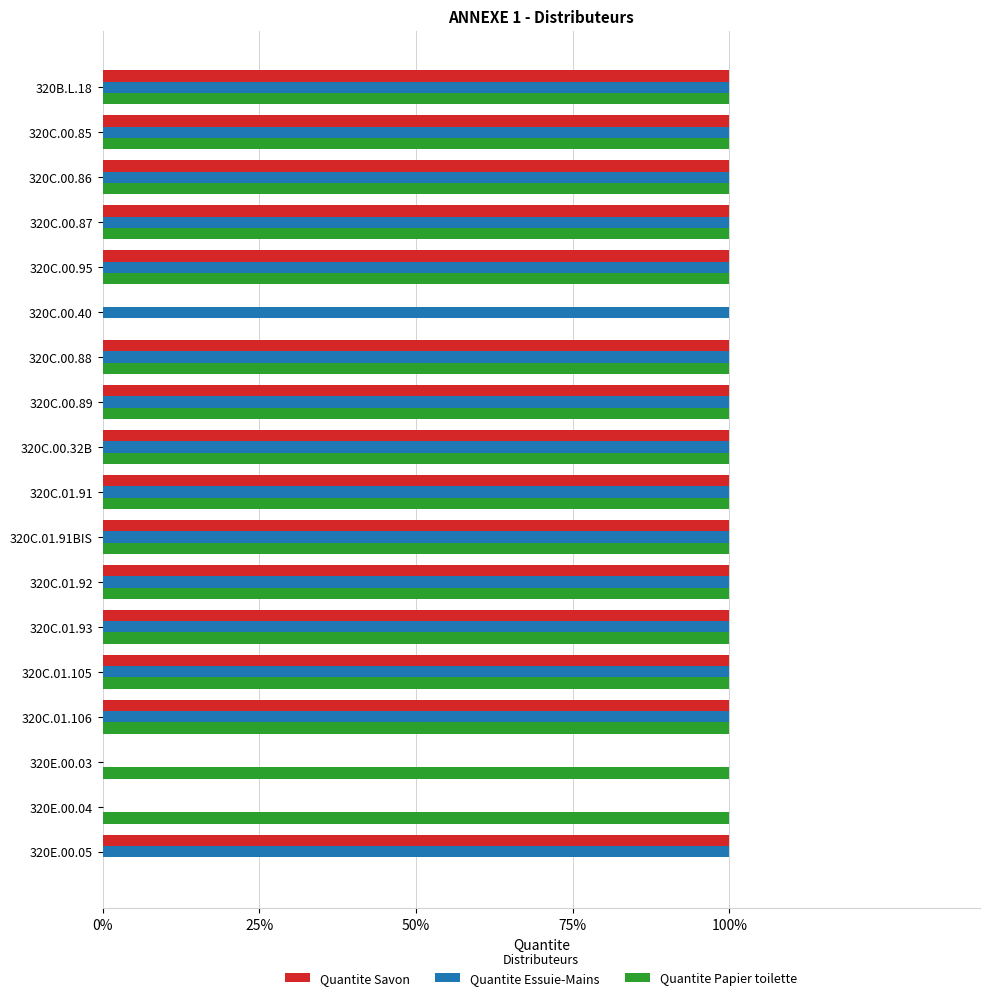

What are all the series names shown in the legend?

Quantite Savon, Quantite Essuie-Mains, Quantite Papier toilette